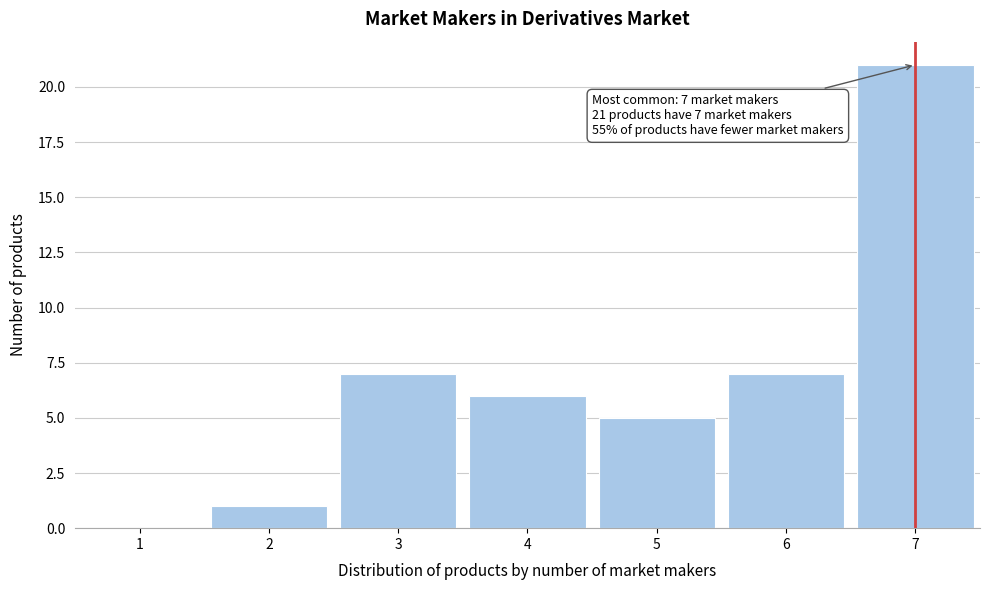

Which range on the x-axis has the tallest bar?

6.5 to 7.5